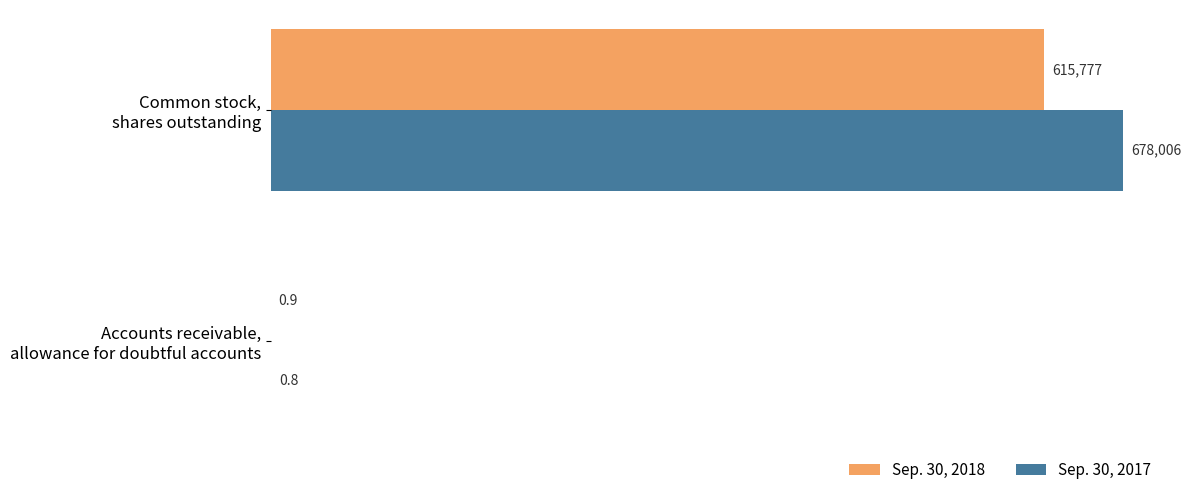

Which series has the largest total across all categories?

Sep. 30, 2017